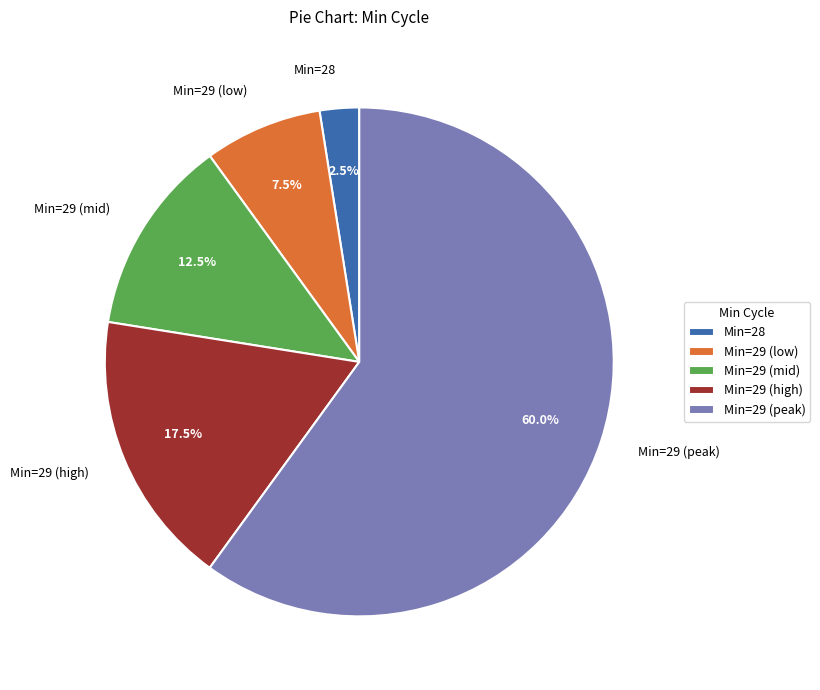

Is there any slice that represents more than half of the pie?

Yes